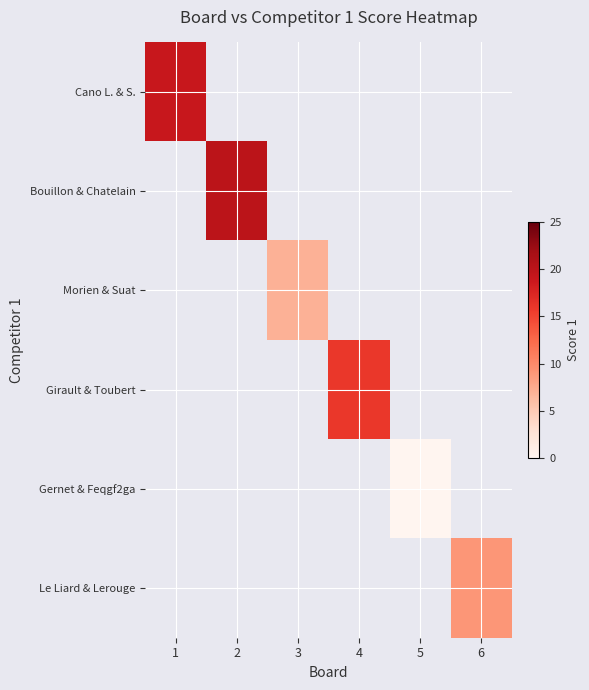

At how many categories does at least one series exceed 15?

3